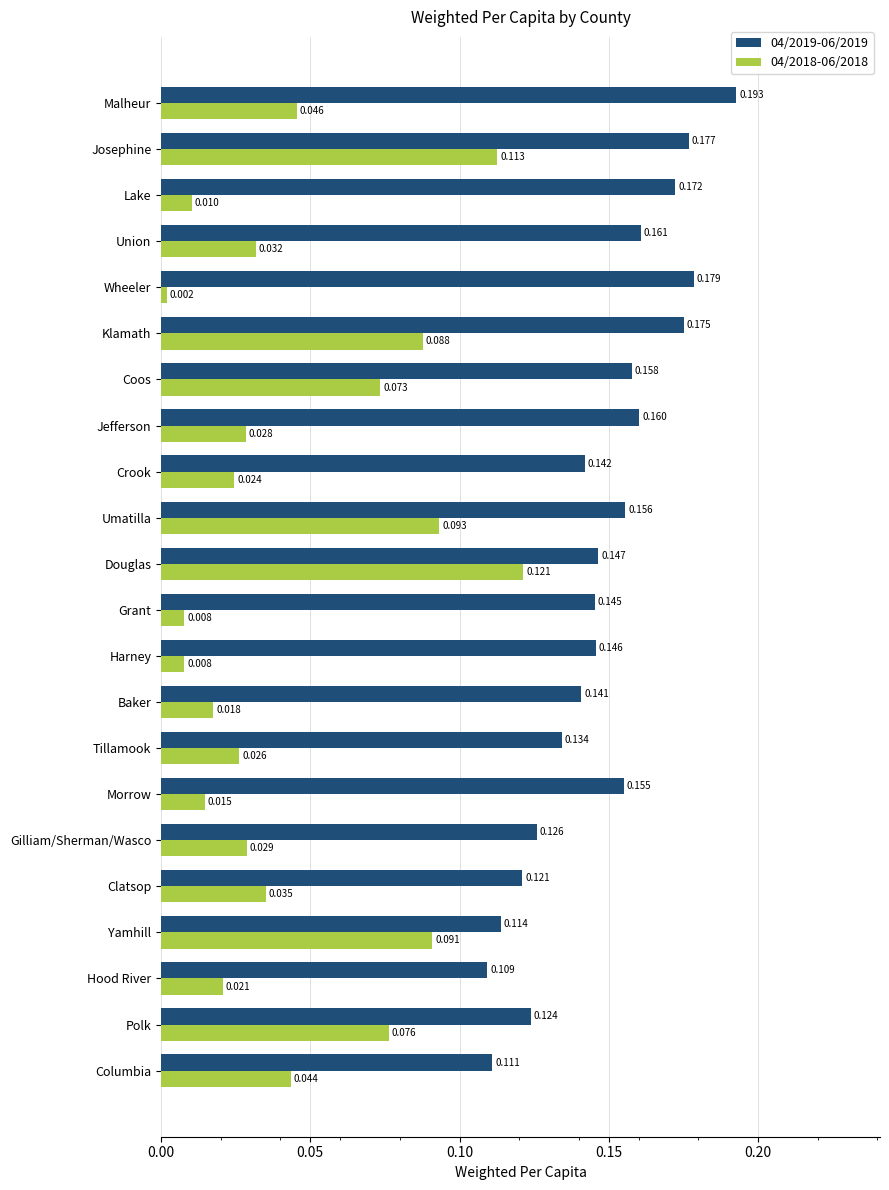

At which category is the sum across all series the highest?

Josephine